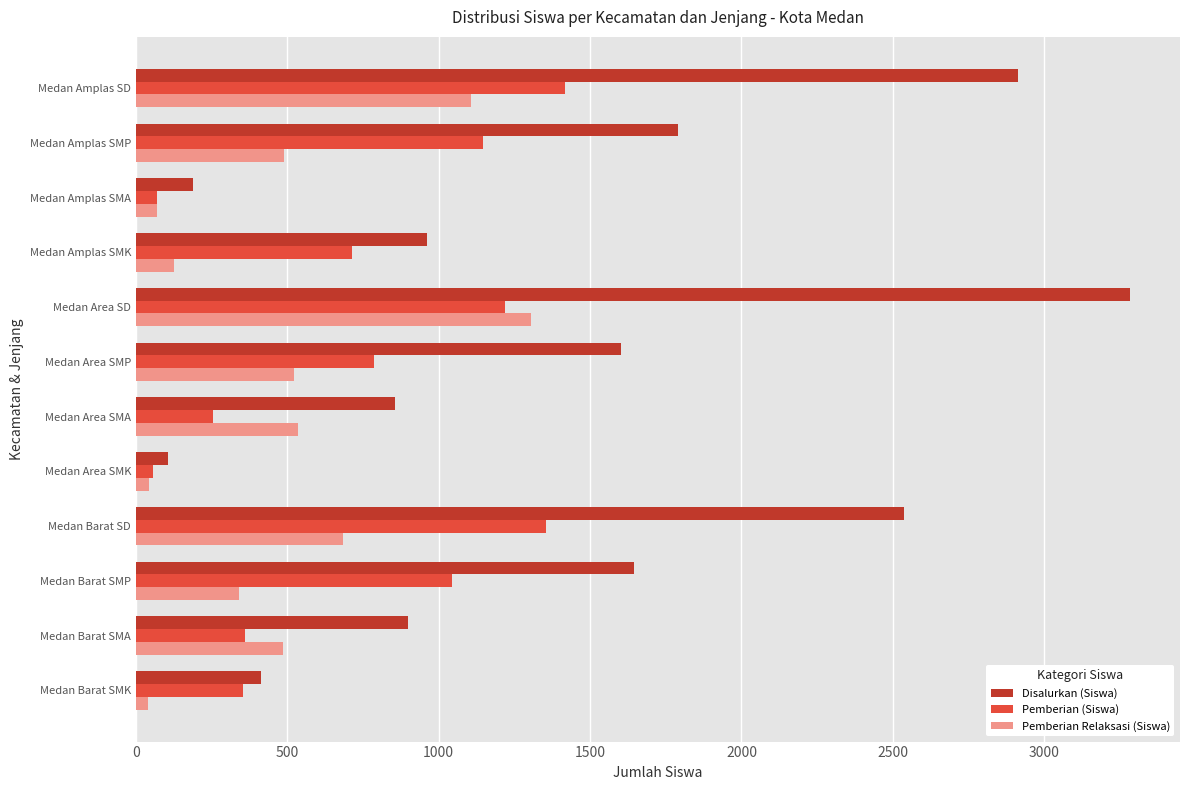

List the labels in order of Disalurkan (Siswa) value, smallest first.

Medan Area SMK, Medan Amplas SMA, Medan Barat SMK, Medan Area SMA, Medan Barat SMA, Medan Amplas SMK, Medan Area SMP, Medan Barat SMP, Medan Amplas SMP, Medan Barat SD, Medan Amplas SD, Medan Area SD